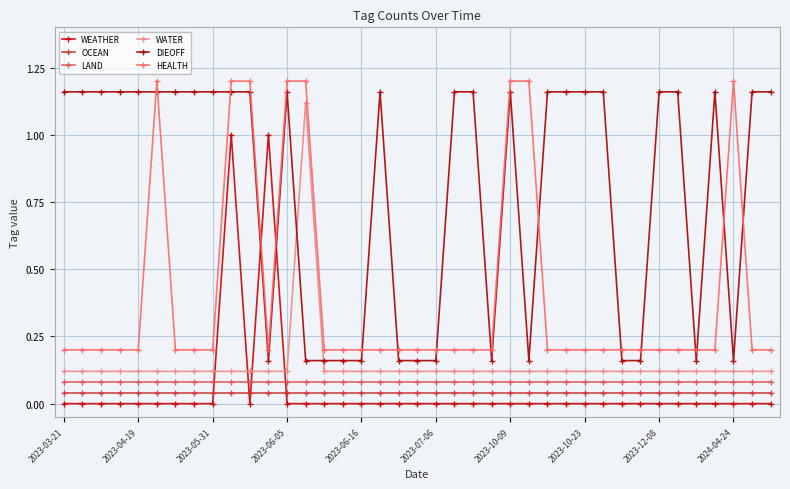

Is this an area chart (filled region under the line)?

No